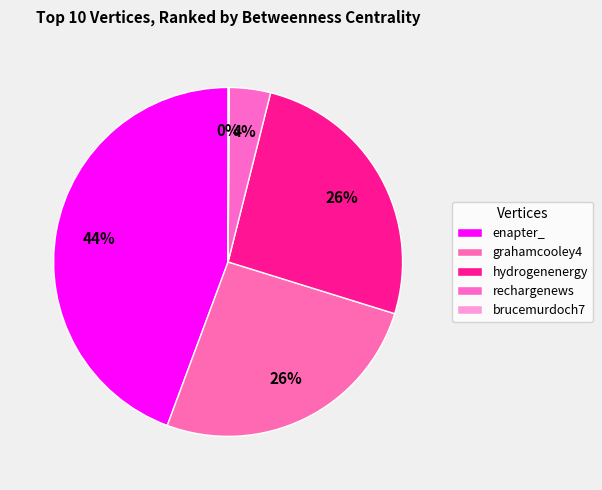

What percentage do brucemurdoch7 and hydrogenenergy together represent?

26.0%